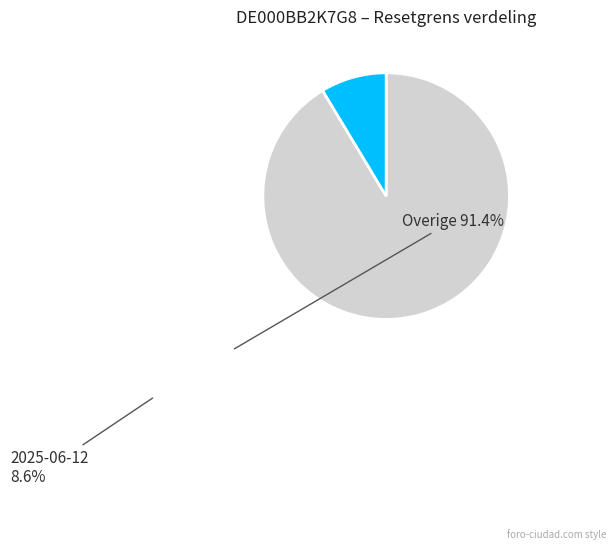

Is there a majority slice in this chart?

Yes